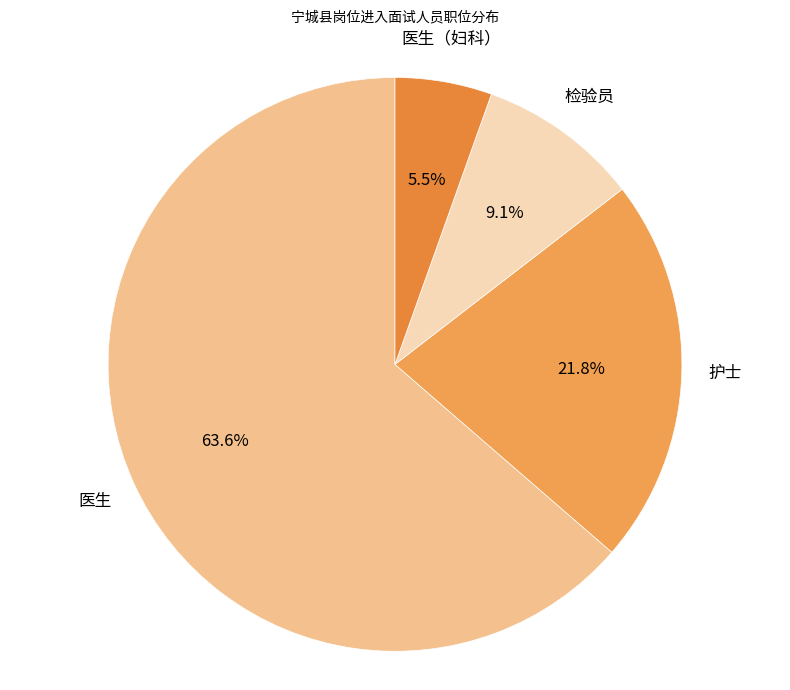

Rank the categories by value from highest to lowest.

医生, 护士, 检验员, 医生（妇科）